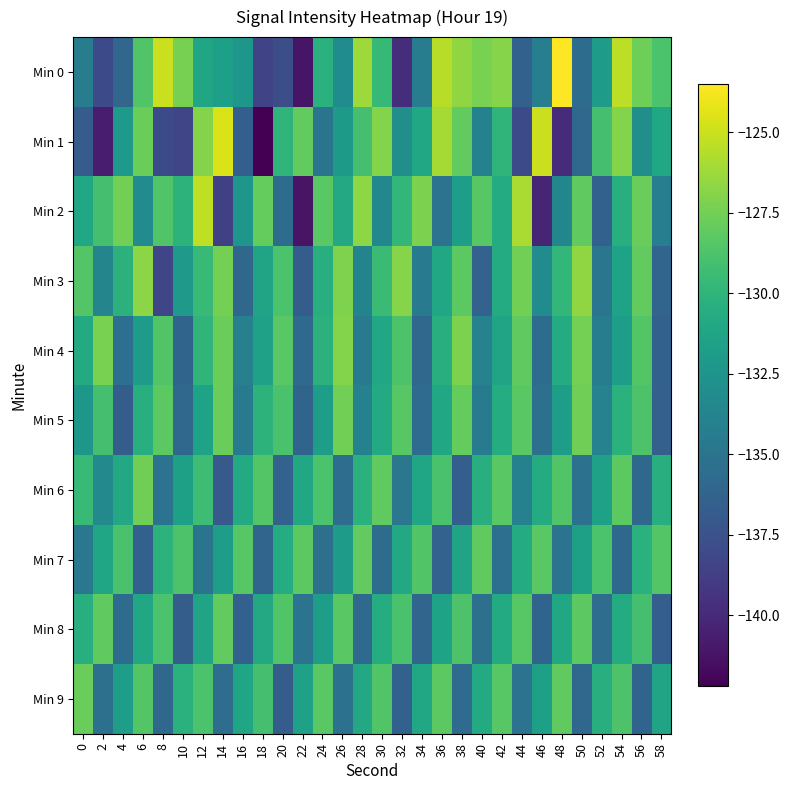

At how many categories does at least one series exceed -140?

30